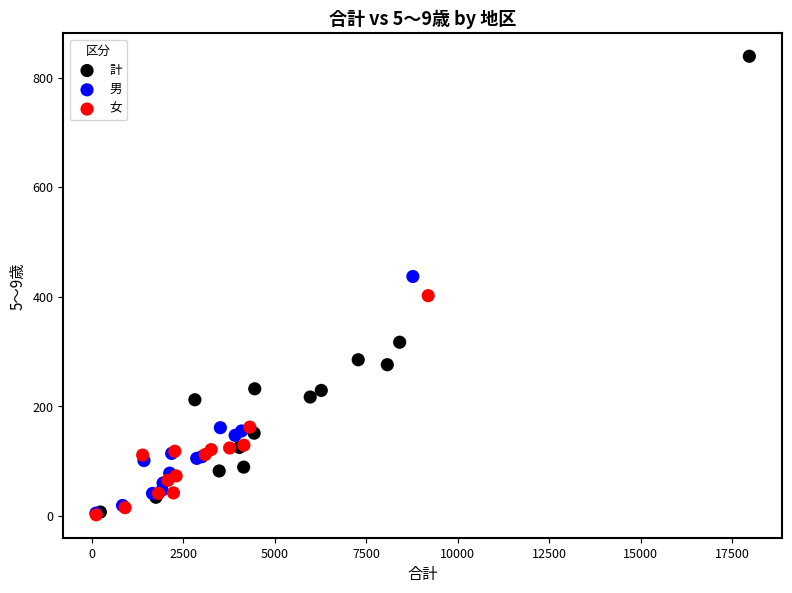

Which series reaches the maximum Y coordinate?

計